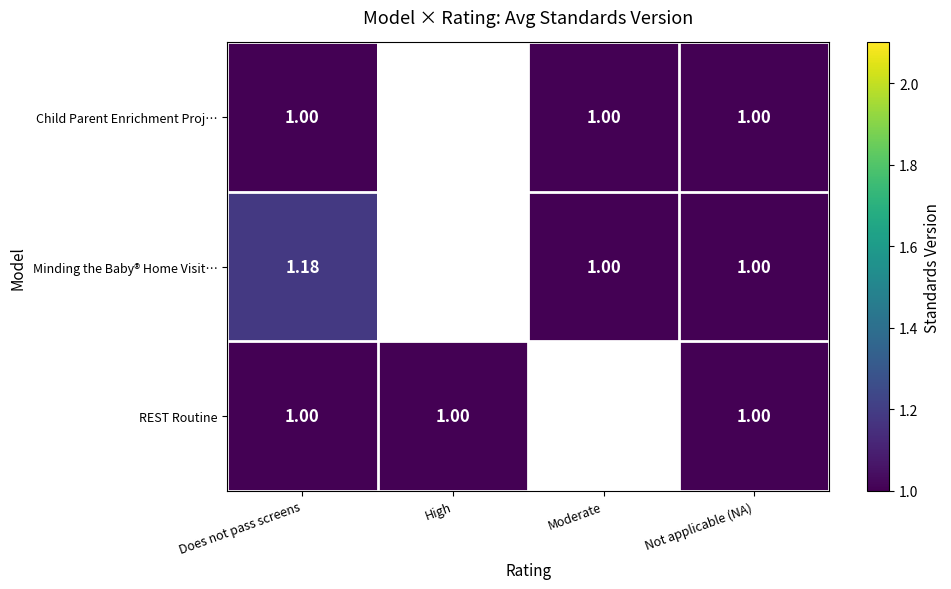

Rank the series by their maximum value, from highest to lowest.

Minding the Baby® Home Visit…, Child Parent Enrichment Proj…, REST Routine